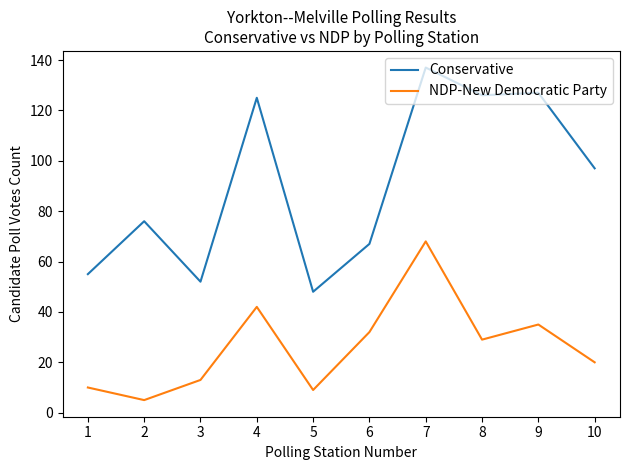

Which category has the highest value in the Conservative series?

7